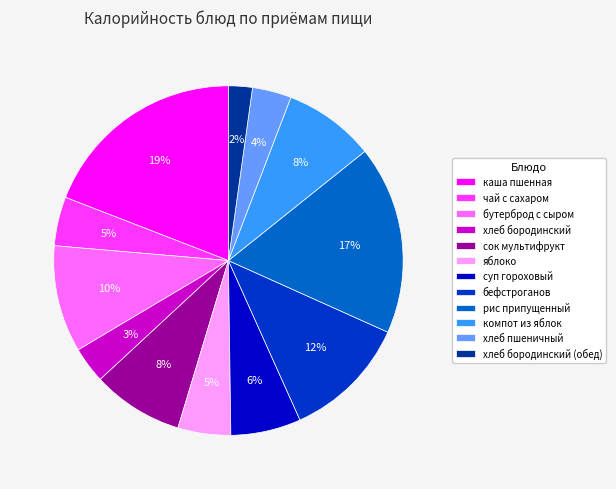

Count the number of slices in the pie.

12